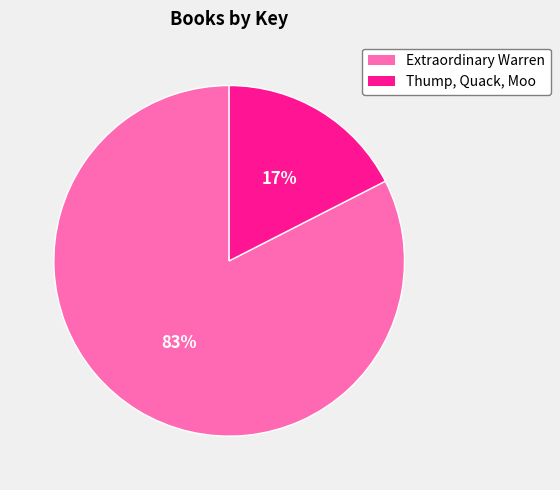

Do Extraordinary Warren and Thump, Quack, Moo together represent more than half of the pie?

Yes